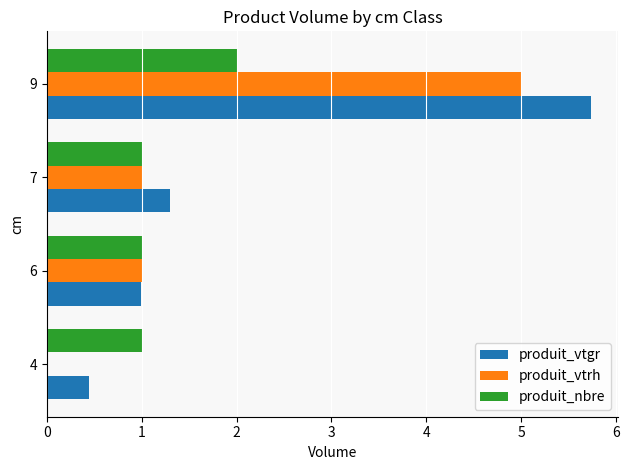

Which series has the largest range (max minus min)?

produit_vtgr